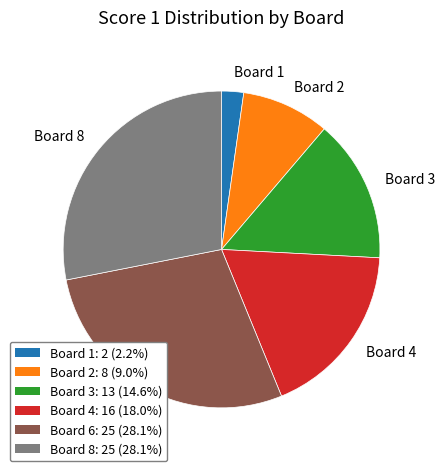

True or false: Board 2 accounts for 2% of the total.

False